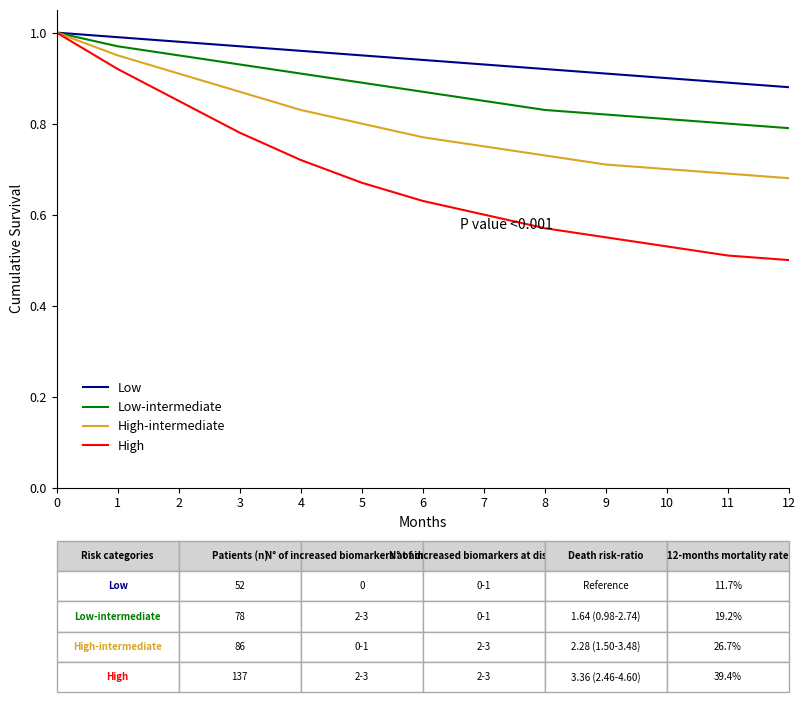

What is the total value across all series at 4?

3.4